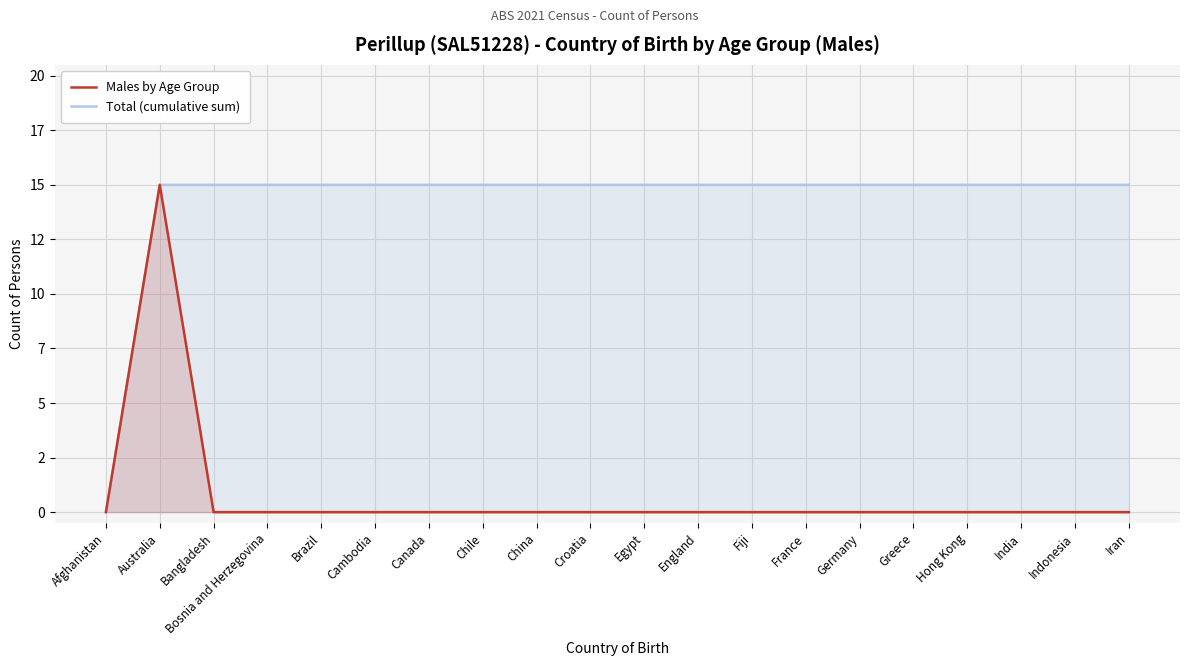

True or false: Total (cumulative sum) and Males by Age Group intersect in this chart.

False